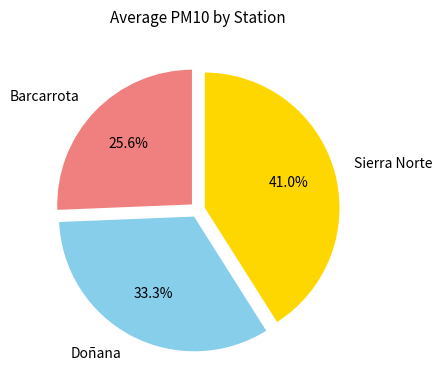

Does any single category account for the majority?

No